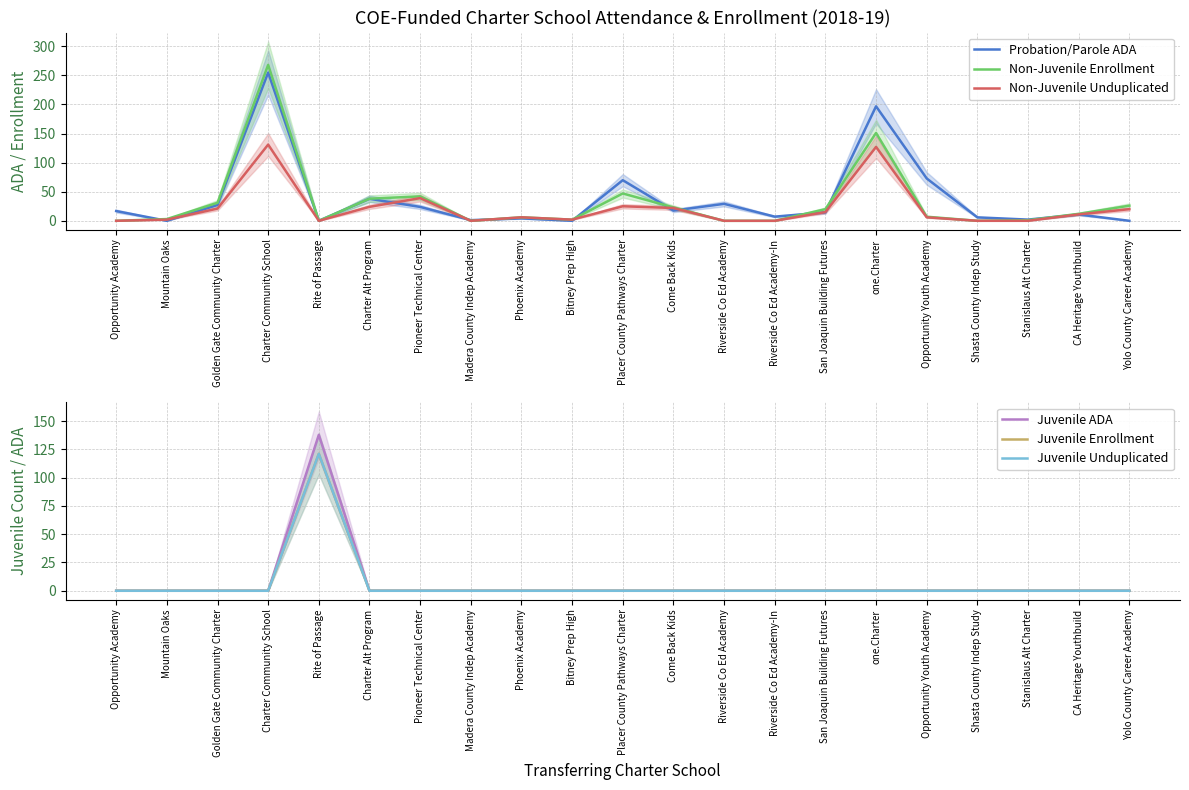

At which category does Juvenile Enrollment reach its first local peak?

Rite of Passage